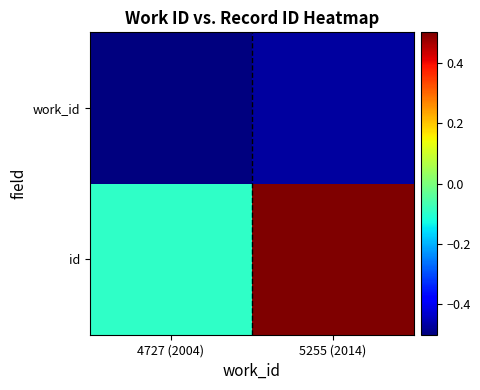

Which label corresponds to the largest value in the chart?

5255 (2014)